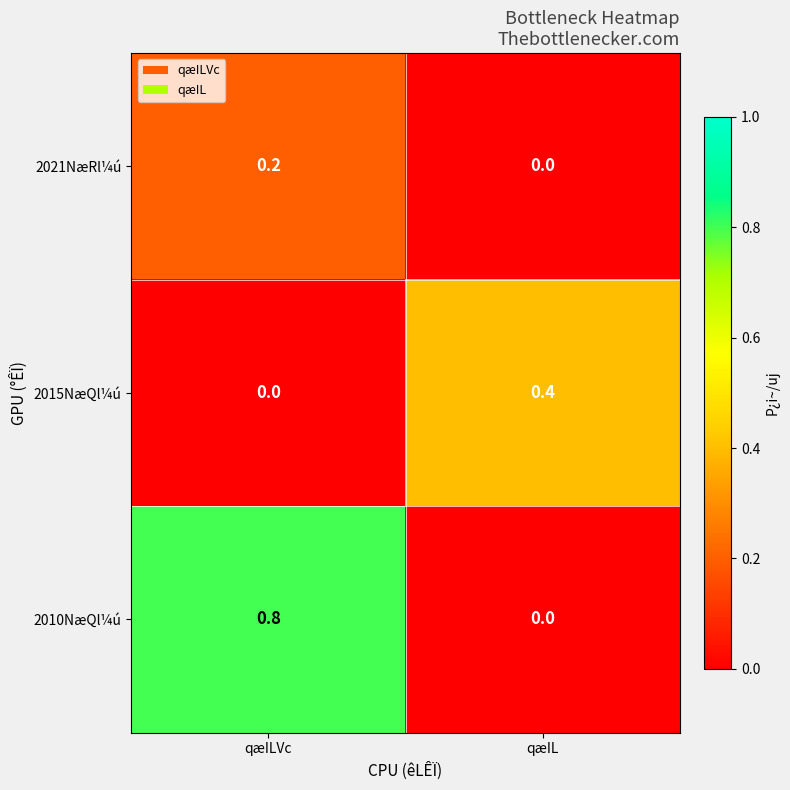

Where is 2015NæQl¼ú nearest to the value 0?

qæILVc